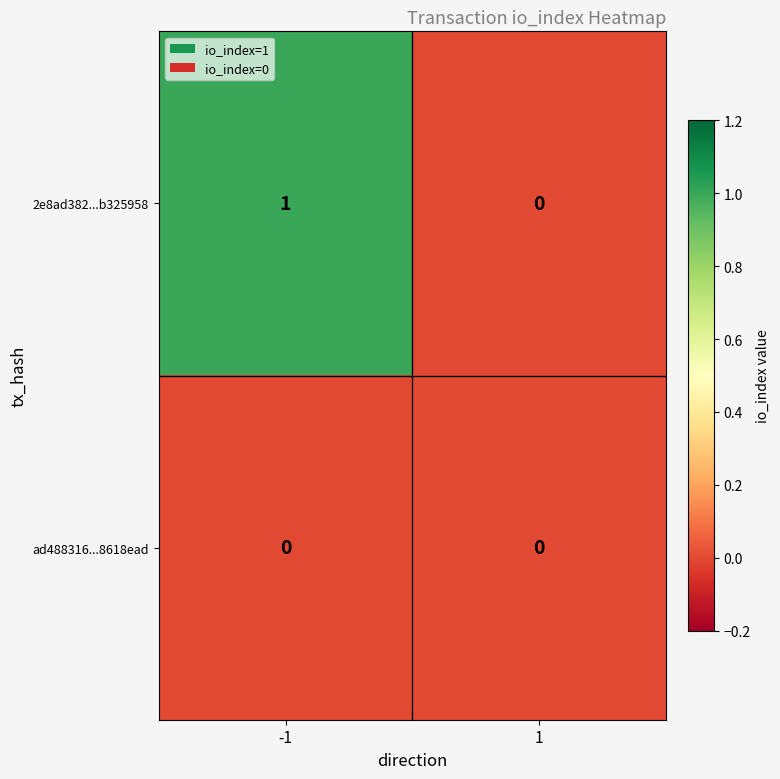

Reading left to right, list all the values displayed in this chart.

2e8ad382...b325958: -1=1	1=0
ad488316...8618ead: -1=0	1=0